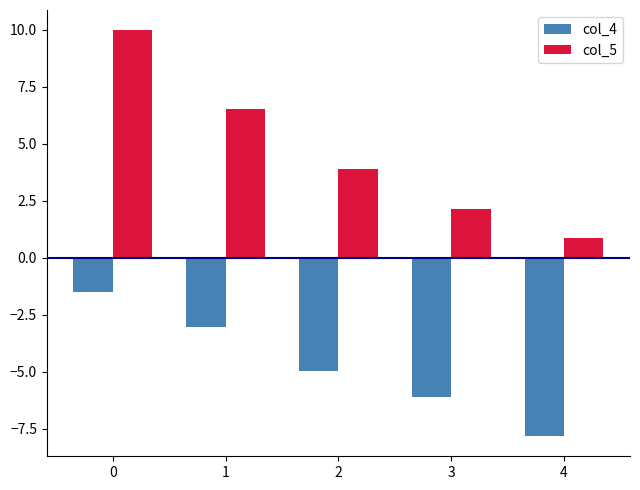

How many bars are there in total?

10